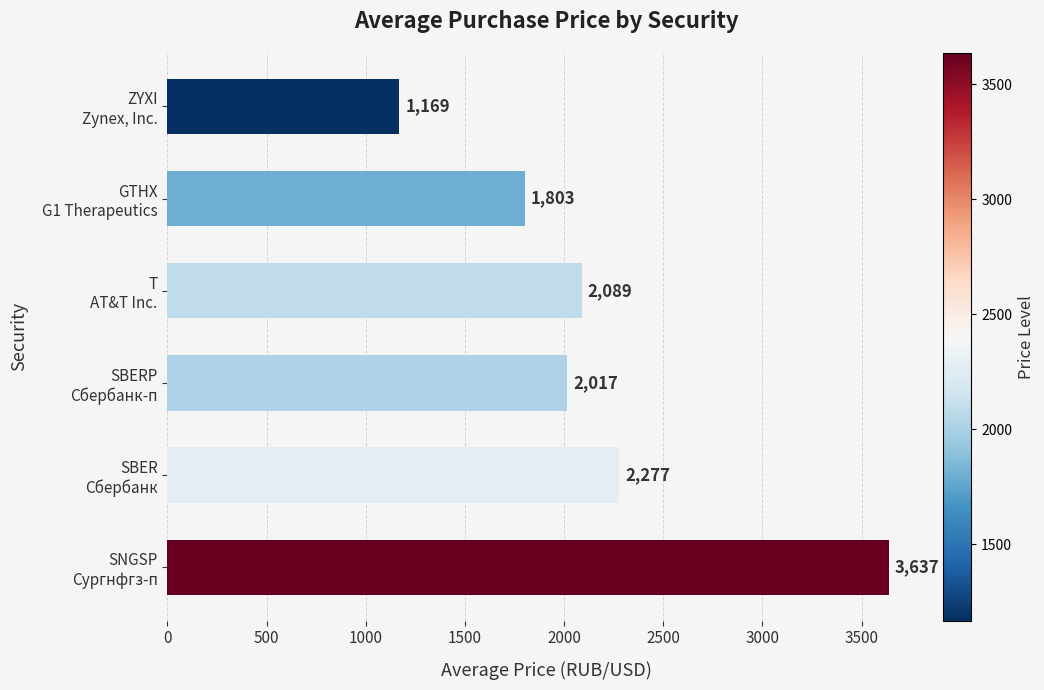

What is the greatest value displayed?

3636.9